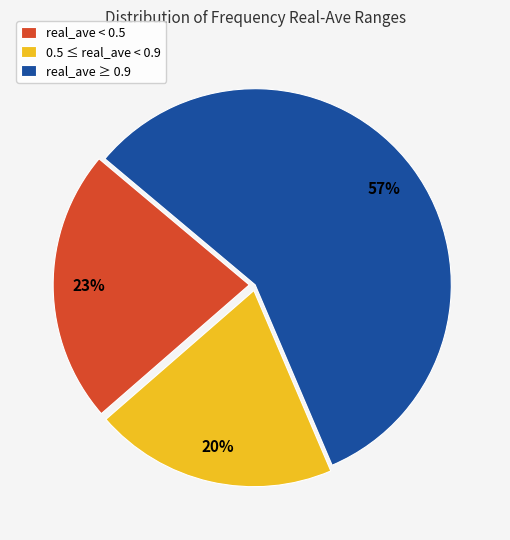

Rank the categories by value from highest to lowest.

real_ave ≥ 0.9, real_ave < 0.5, 0.5 ≤ real_ave < 0.9